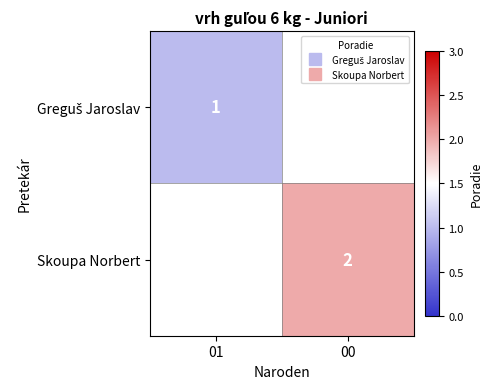

Which category has the highest value across all series?

00